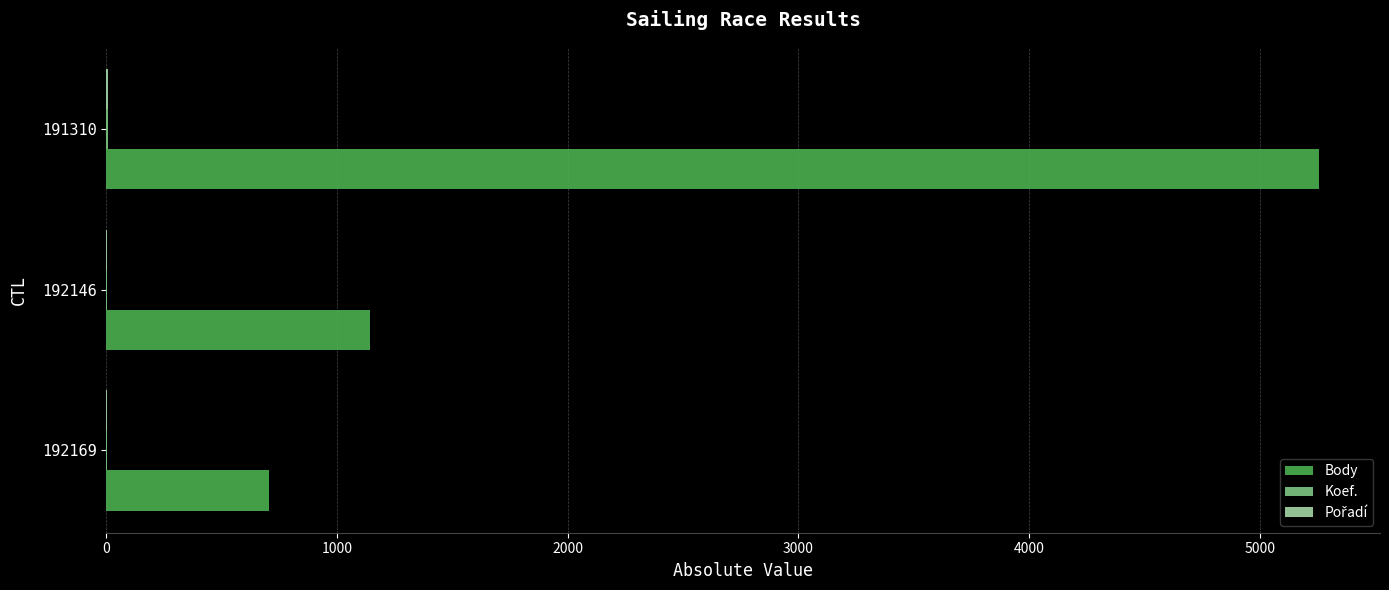

True or false: Body has a value of 703 at 192169.

True